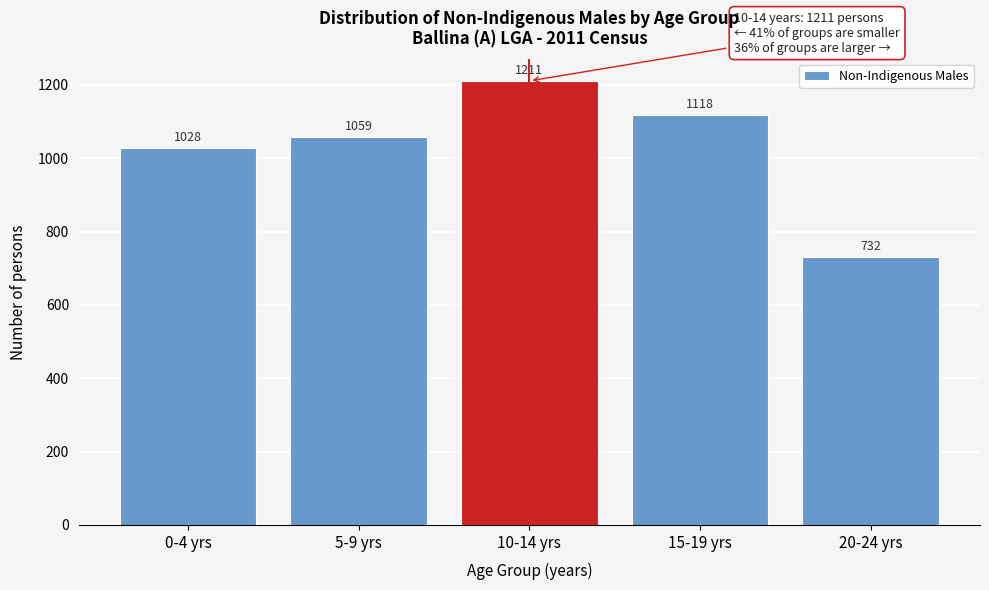

Reading left to right, transcribe all the data shown in this chart.

0-4 yrs=1028	5-9 yrs=1059	10-14 yrs=1211	15-19 yrs=1118	20-24 yrs=732